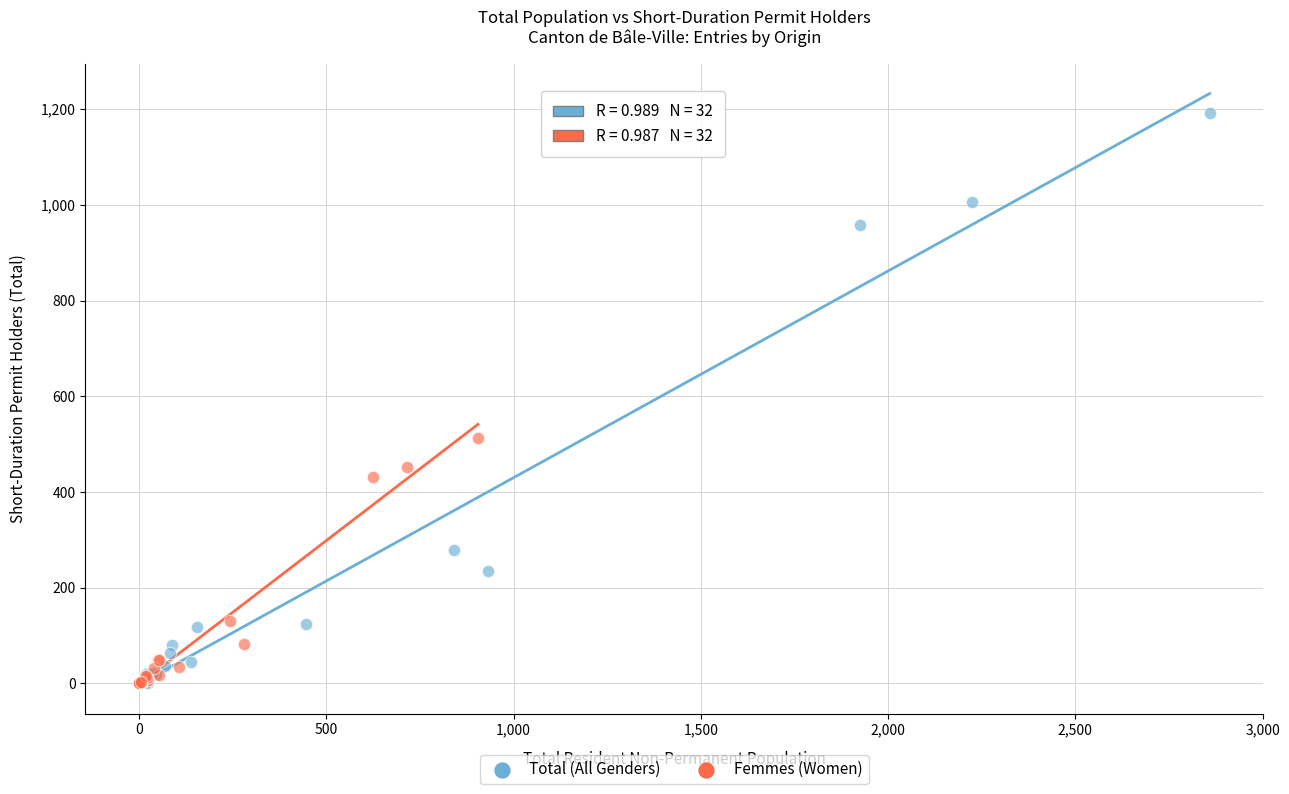

What are all the series names shown in the legend?

Total (All Genders), Femmes (Women)